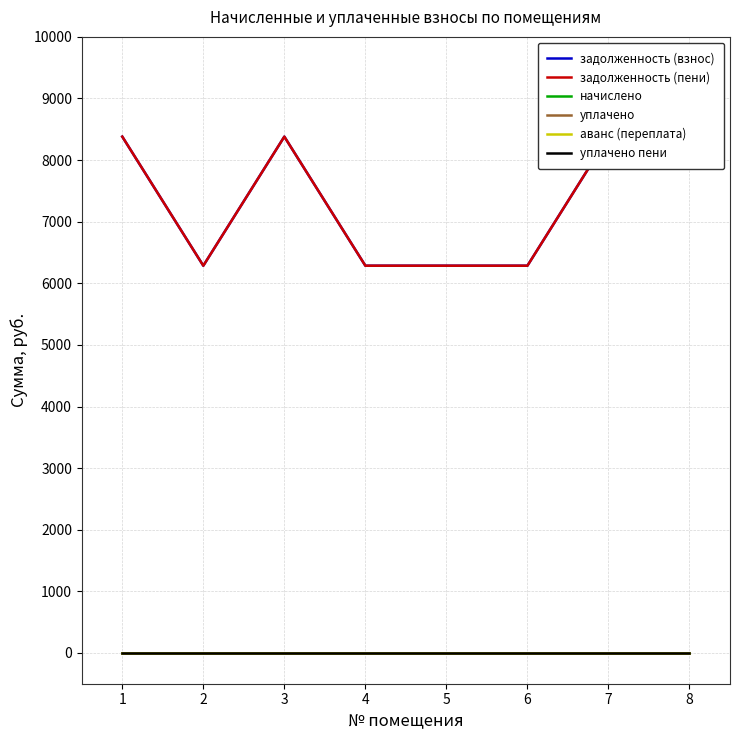

Reading left to right, transcribe all the data shown in this chart.

задолженность (взнос): 1=8380.8	2=6285.6	3=8380.8	4=6285.6	5=6285.6	6=6285.6	7=8380.8	8=8380.8
задолженность (пени): 1=8380.8	2=6285.6	3=8380.8	4=6285.6	5=6285.6	6=6285.6	7=8380.8	8=8380.8
начислено: 1=0.0	2=0.0	3=0.0	4=0.0	5=0.0	6=0.0	7=0.0	8=0.0
уплачено: 1=0.0	2=0.0	3=0.0	4=0.0	5=0.0	6=0.0	7=0.0	8=0.0
аванс (переплата): 1=0.0	2=0.0	3=0.0	4=0.0	5=0.0	6=0.0	7=0.0	8=0.0
уплачено пени: 1=0.0	2=0.0	3=0.0	4=0.0	5=0.0	6=0.0	7=0.0	8=0.0